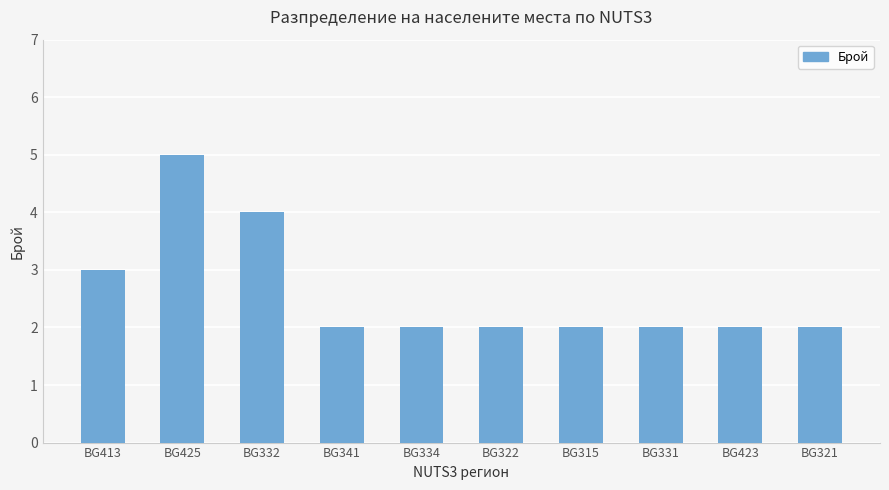

The value at BG413 is 5. True or false?

False